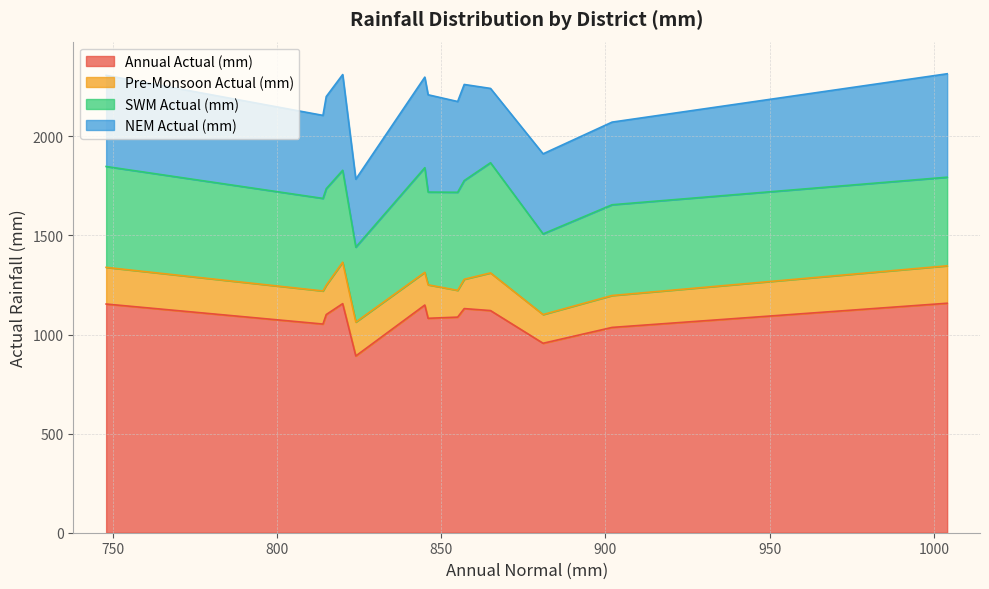

What is the average value of the Pre-Monsoon Actual (mm) series?

168